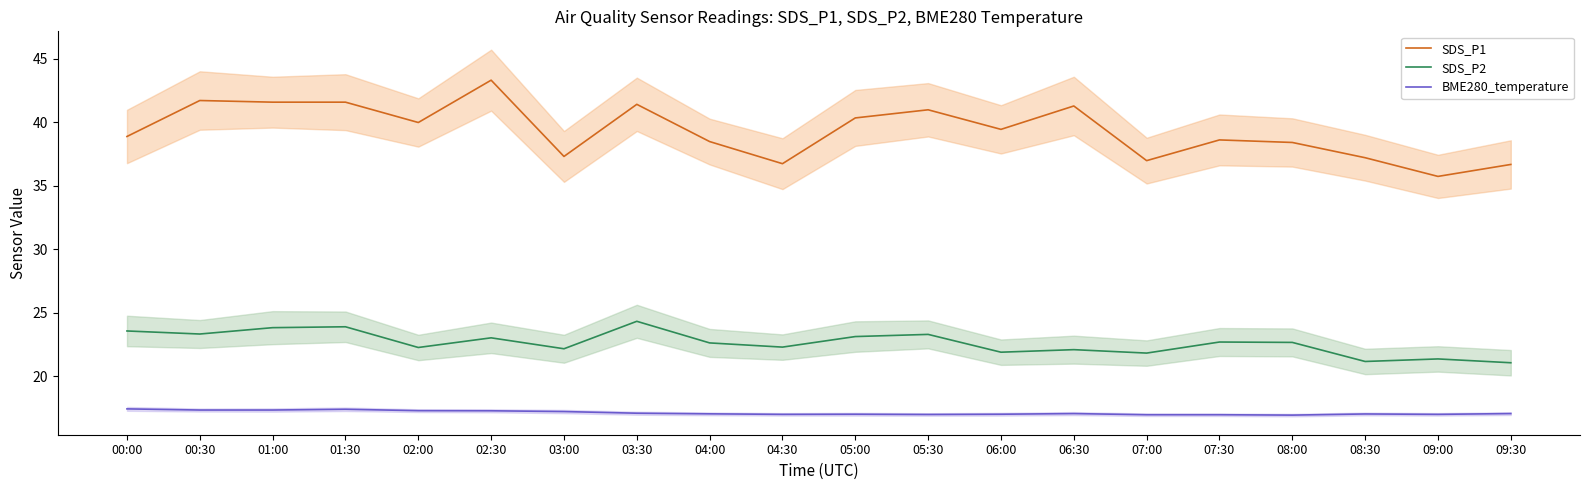

At which category does SDS_P2 reach its first local valley?

00:30